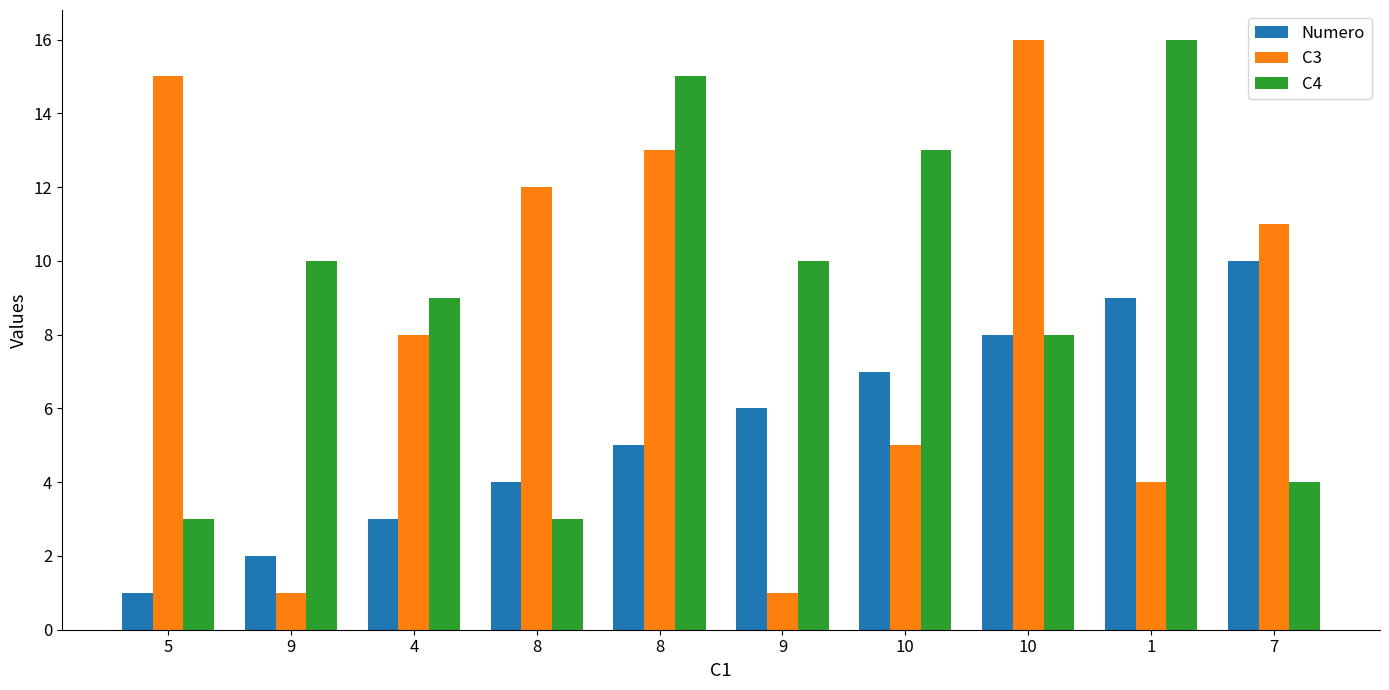

Read the C4 value at 4.

9